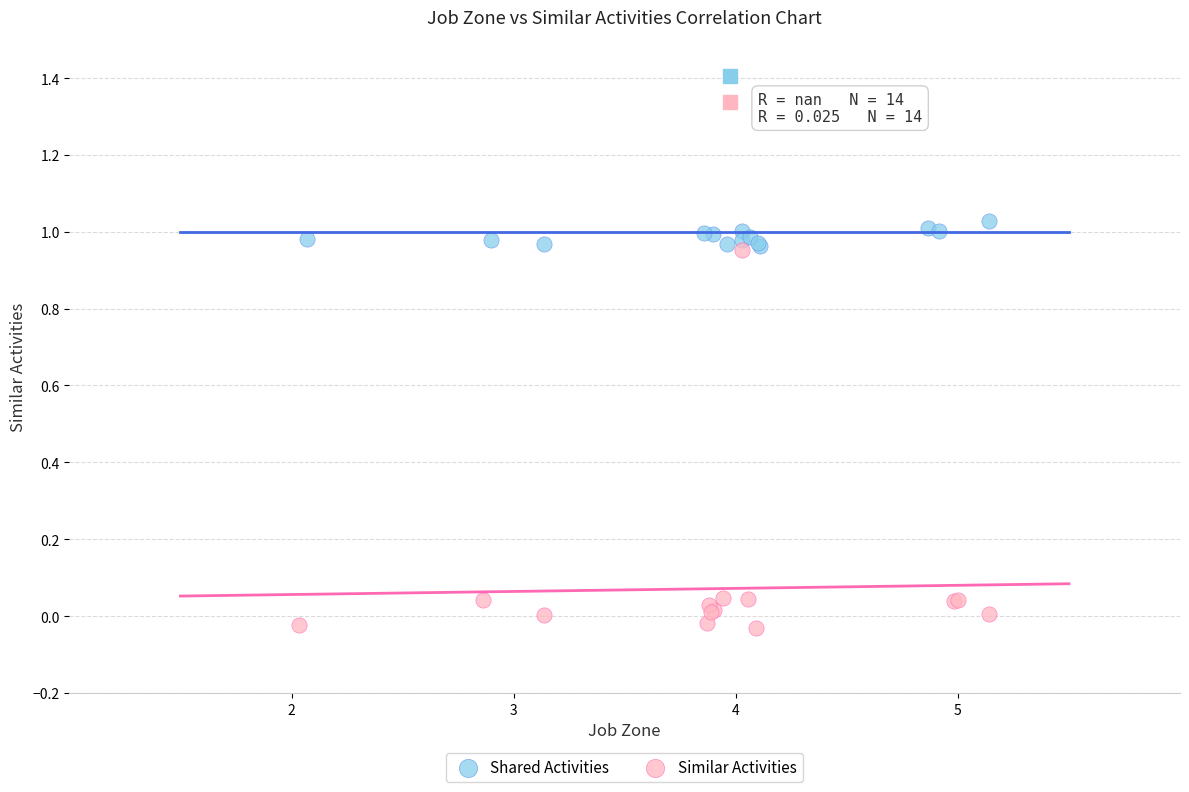

Which series has the widest spread of Y values?

Similar Activities